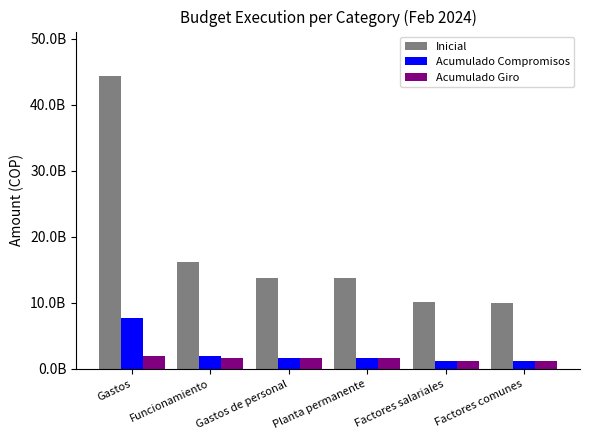

Where does the Acumulado Giro series first go above 1621729486?

Gastos